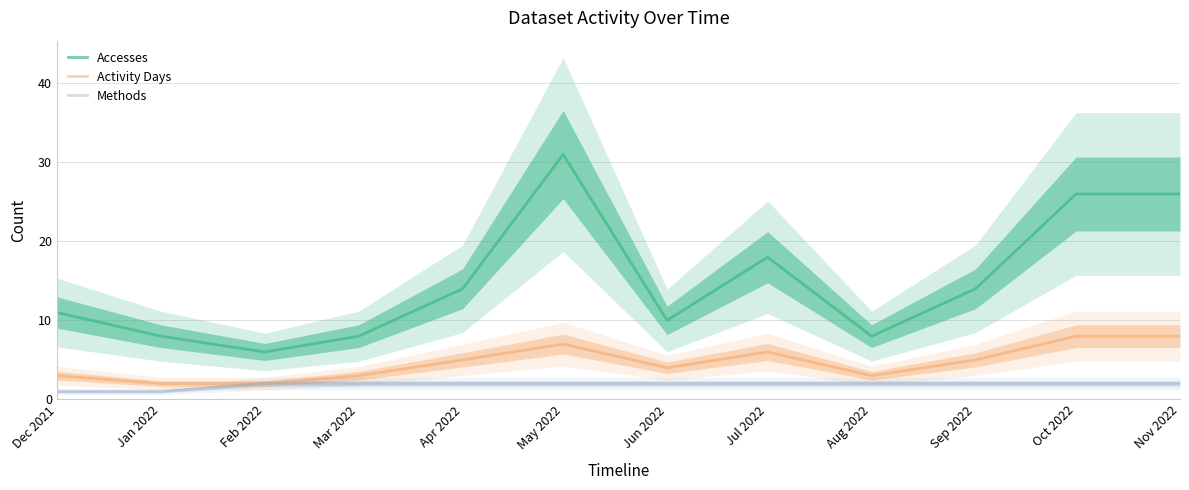

List the labels in order of Activity Days value, smallest first.

Jan 2022, Feb 2022, Dec 2021, Mar 2022, Aug 2022, Jun 2022, Apr 2022, Sep 2022, Jul 2022, May 2022, Oct 2022, Nov 2022